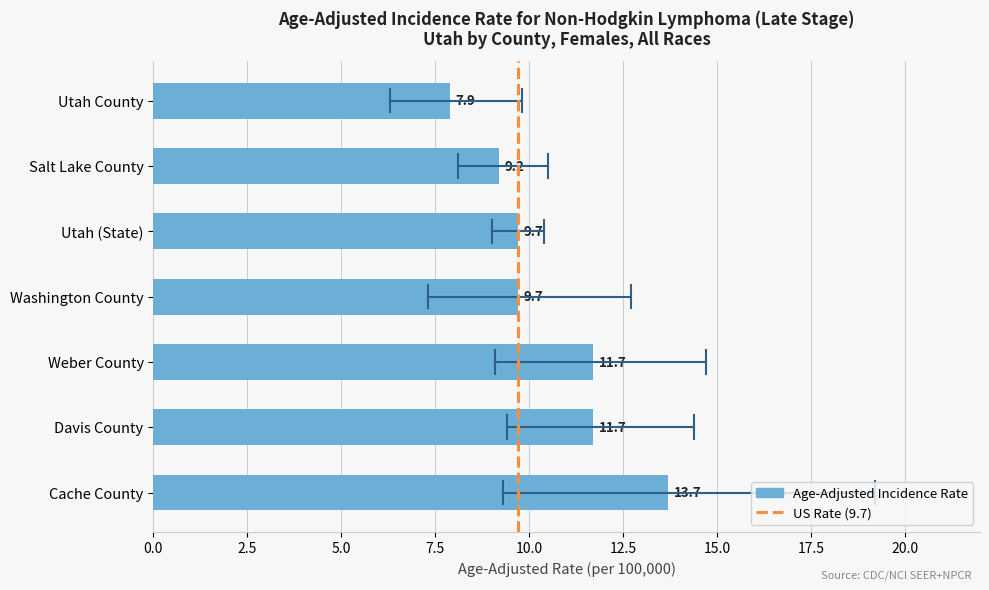

What is the change in value from Davis County to Utah County?

-3.8